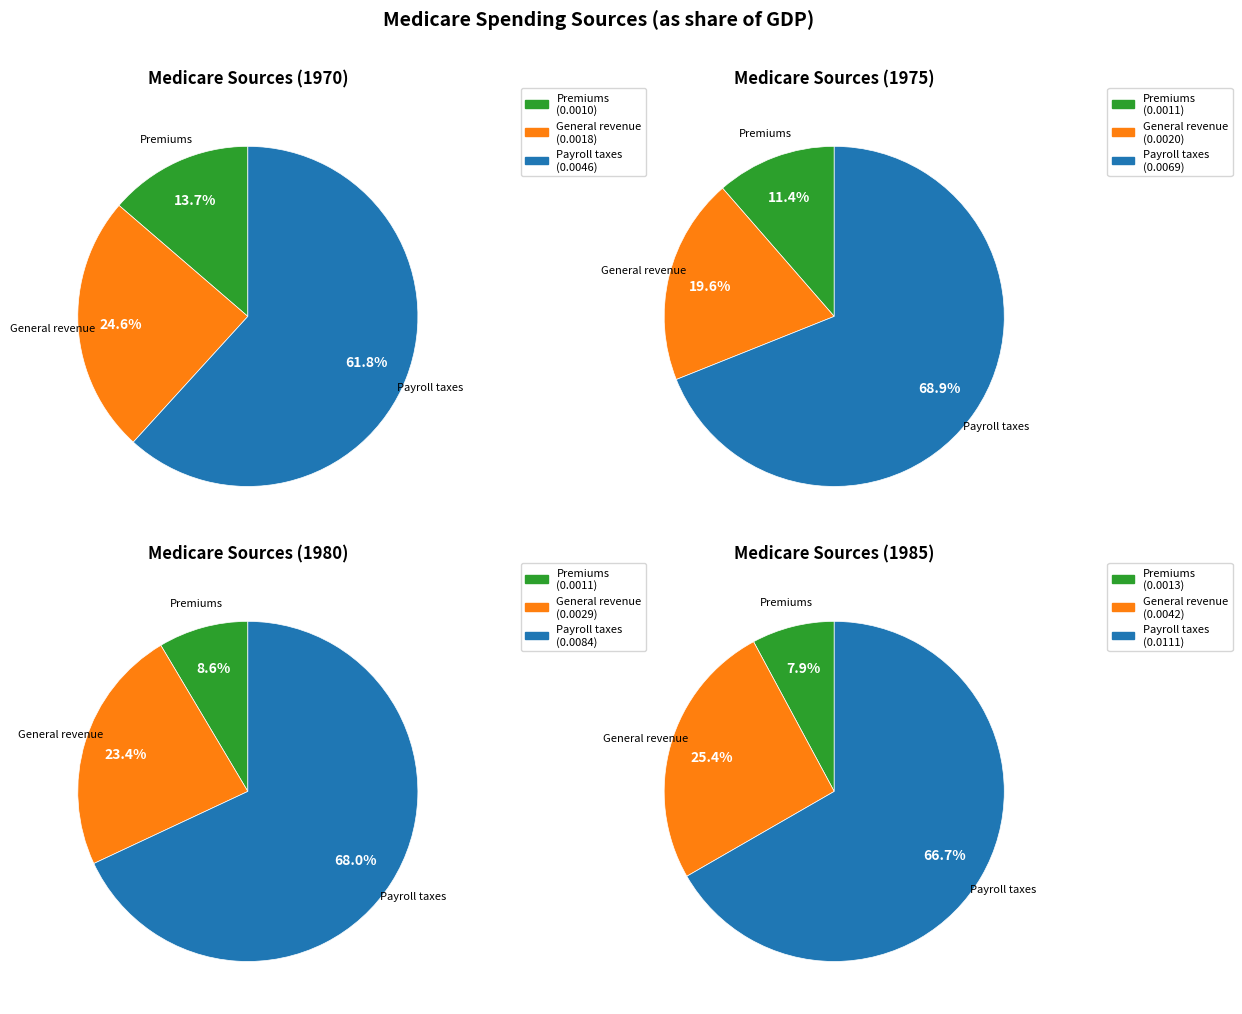

What portion of the pie excludes State transfers and drug fees?

100.0%